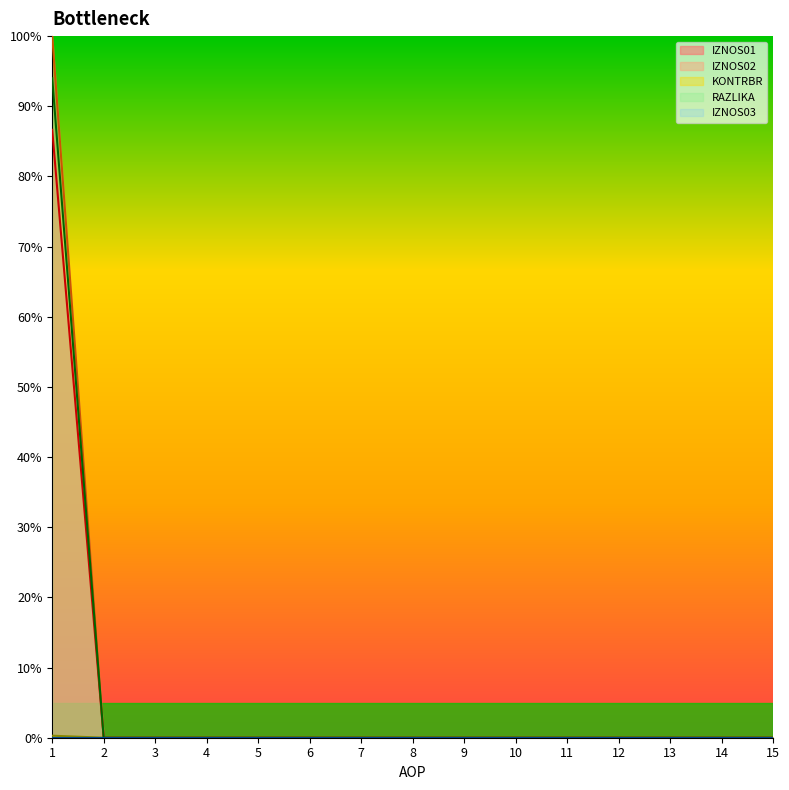

What is the maximum value shown in the chart?

100.0